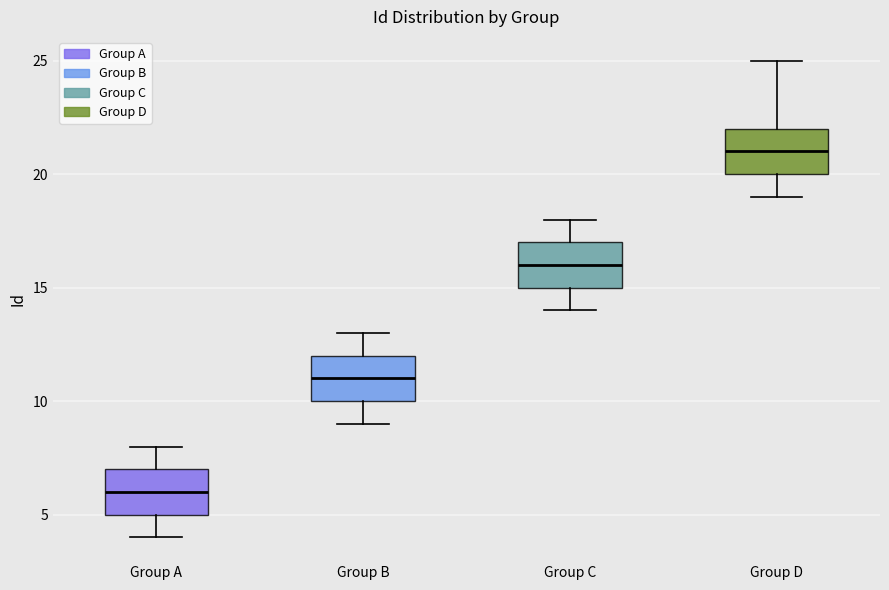

Which box's median line is the highest?

Group D